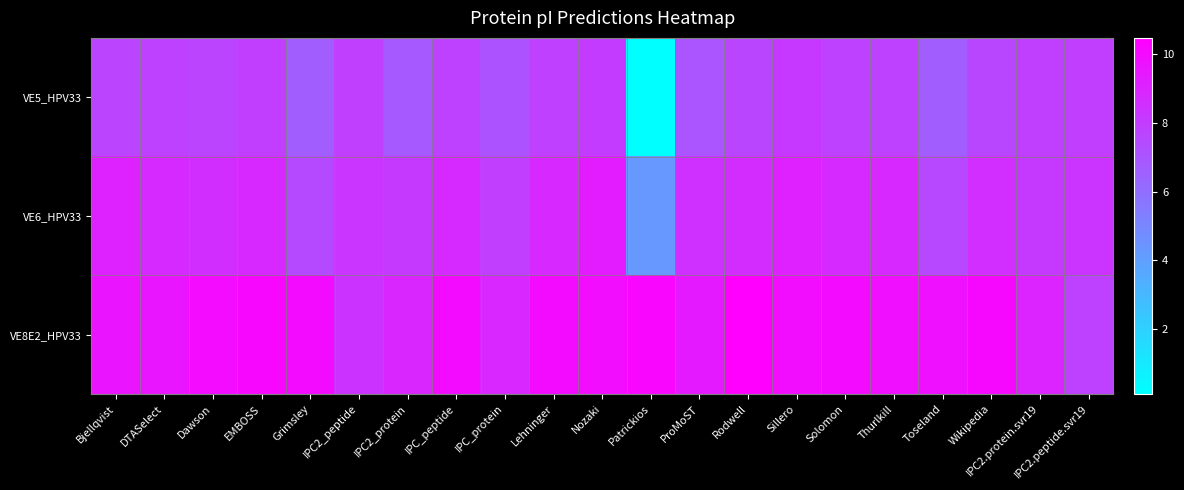

Rank the series by their average value, from highest to lowest.

VE8E2_HPV33, VE6_HPV33, VE5_HPV33